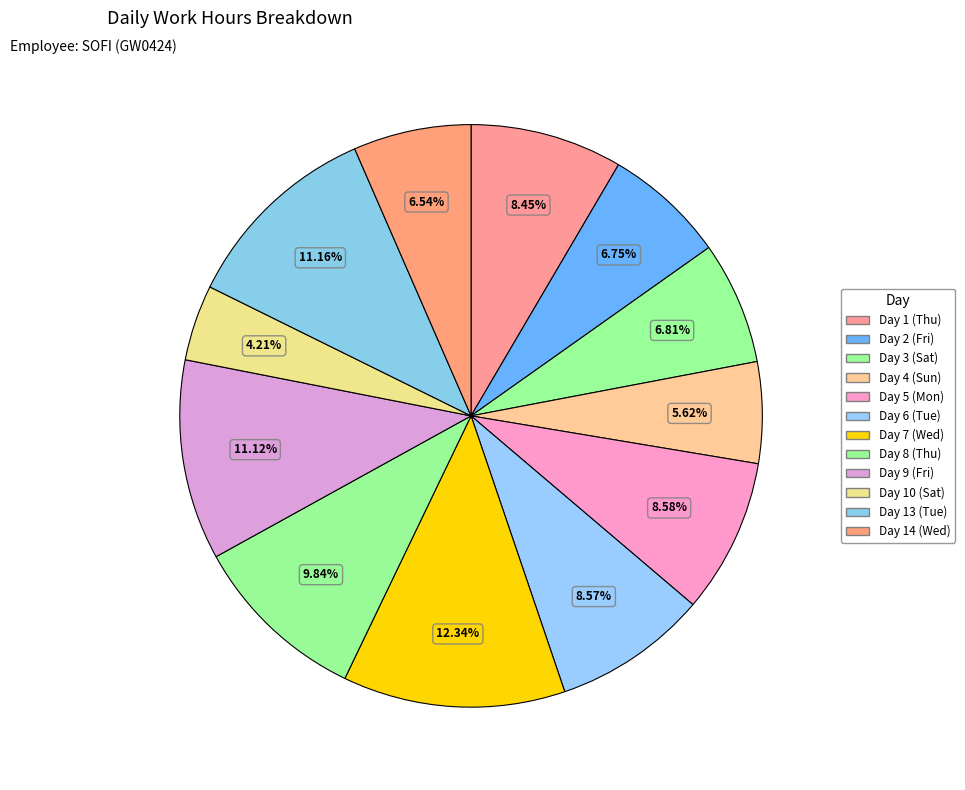

How many slices are in this pie chart?

12